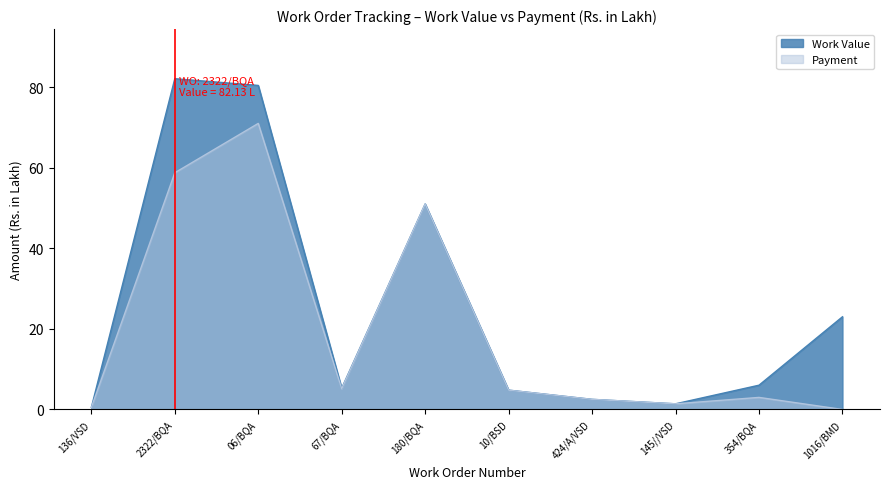

The Payment series shows 3.0 at 354/BQA. True or false?

True